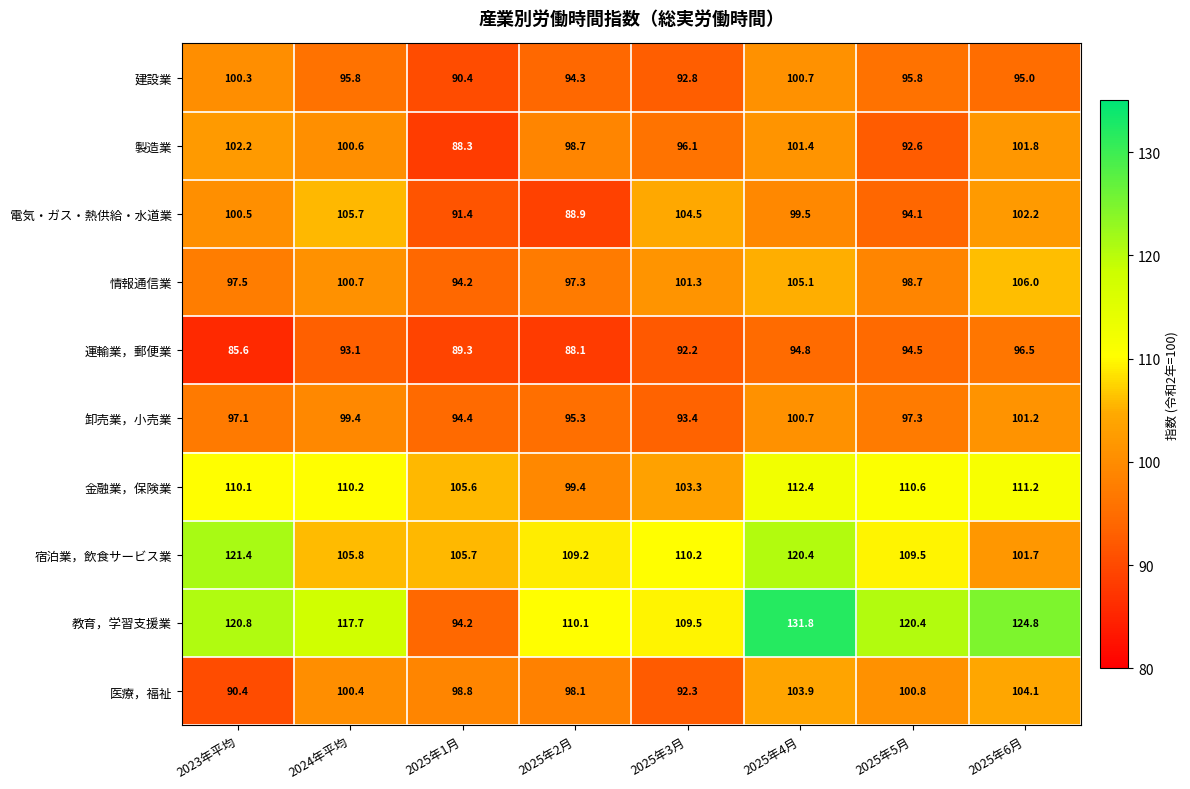

Between 2024年平均 and 2025年1月, which series saw the biggest shift?

教育，学習支援業